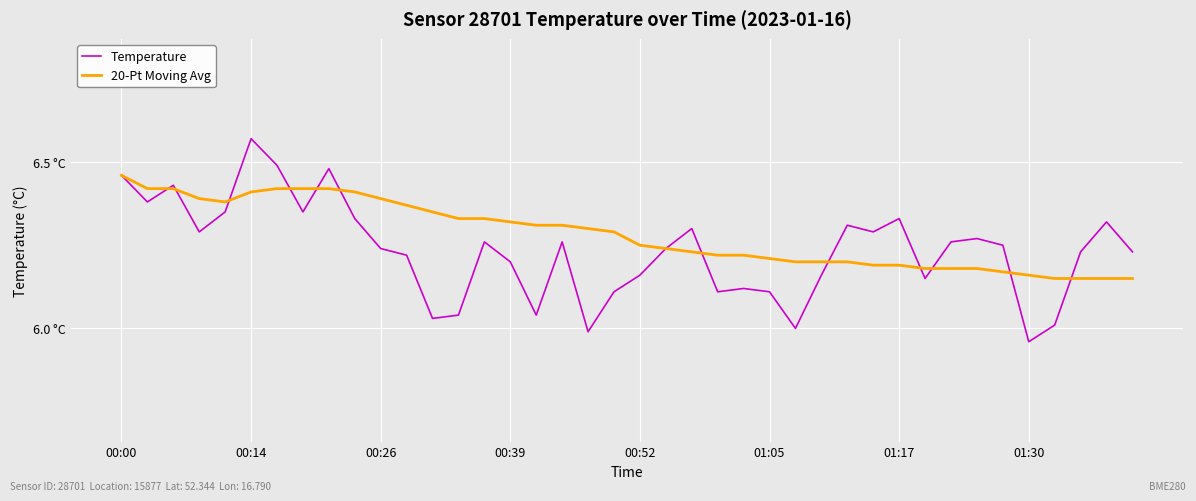

Reading left to right, transcribe all the data shown in this chart.

Temperature: 6.5	6.4	6.4	6.3	6.3	6.6	6.5	6.3	6.5	6.3	6.2	6.2	6.0	6.0	6.3	6.2	6.0	6.3	6.0	6.1	6.2	6.2	6.3	6.1	6.1	6.1	6.0	6.2	6.3	6.3	6.3	6.2	6.3	6.3	6.2	6.0	6.0	6.2	6.3	6.2
20-Pt Moving Avg: 6.5	6.4	6.4	6.4	6.4	6.4	6.4	6.4	6.4	6.4	6.4	6.4	6.3	6.3	6.3	6.3	6.3	6.3	6.3	6.3	6.2	6.2	6.2	6.2	6.2	6.2	6.2	6.2	6.2	6.2	6.2	6.2	6.2	6.2	6.2	6.2	6.2	6.2	6.2	6.2